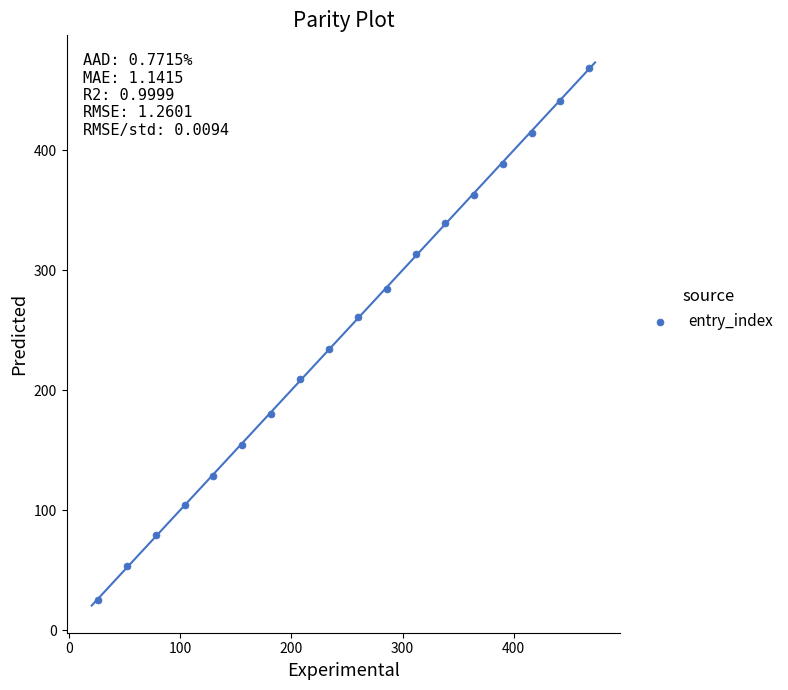

List the coordinates of all points as (Y, X) pairs, reading left to right.

(25.5, 26.0)  (53.8, 52.0)  (78.9, 78.0)  (104.4, 104.0)  (128.6, 130.0)  (154.6, 156.0)  (180.2, 182.0)  (209.5, 208.0)  (234.4, 234.0)  (260.8, 260.0)  (284.1, 286.0)  (313.9, 312.0)  (339.3, 338.0)  (362.8, 364.0)  (388.7, 390.0)  (414.7, 416.0)  (441.2, 442.0)  (468.1, 468.0)